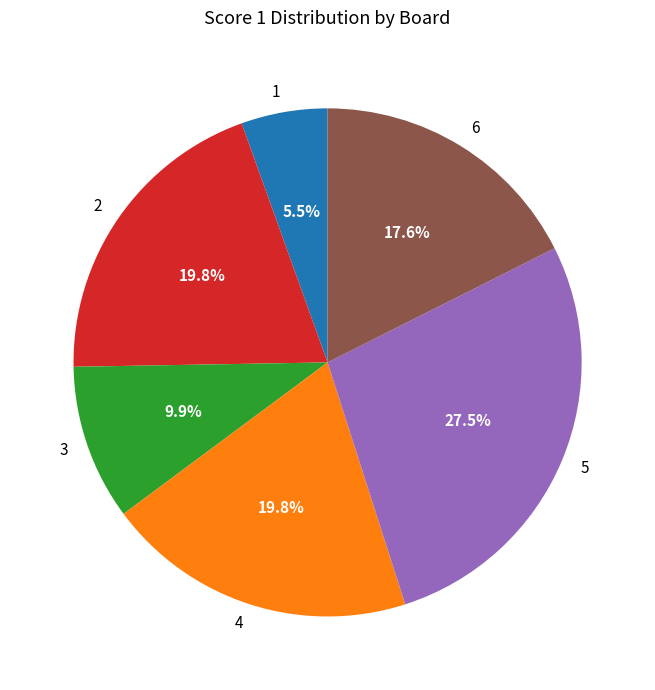

Which category has the smallest portion of the pie?

1